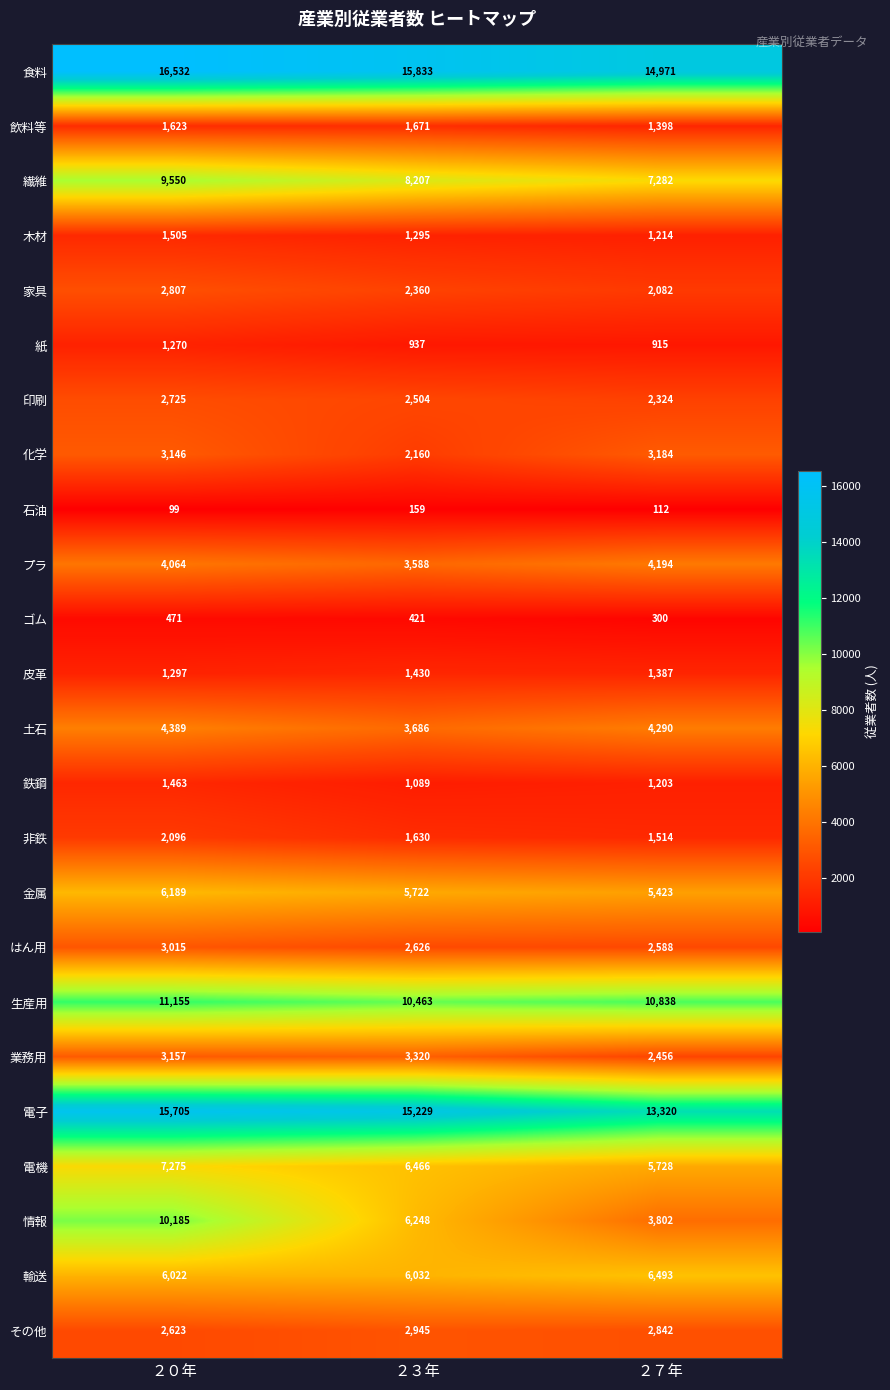

Rank the series at ２３年 from highest to lowest value.

食料, 電子, 生産用, 繊維, 電機, 情報, 輸送, 金属, 土石, プラ, 業務用, その他, はん用, 印刷, 家具, 化学, 飲料等, 非鉄, 皮革, 木材, 鉄鋼, 紙, ゴム, 石油